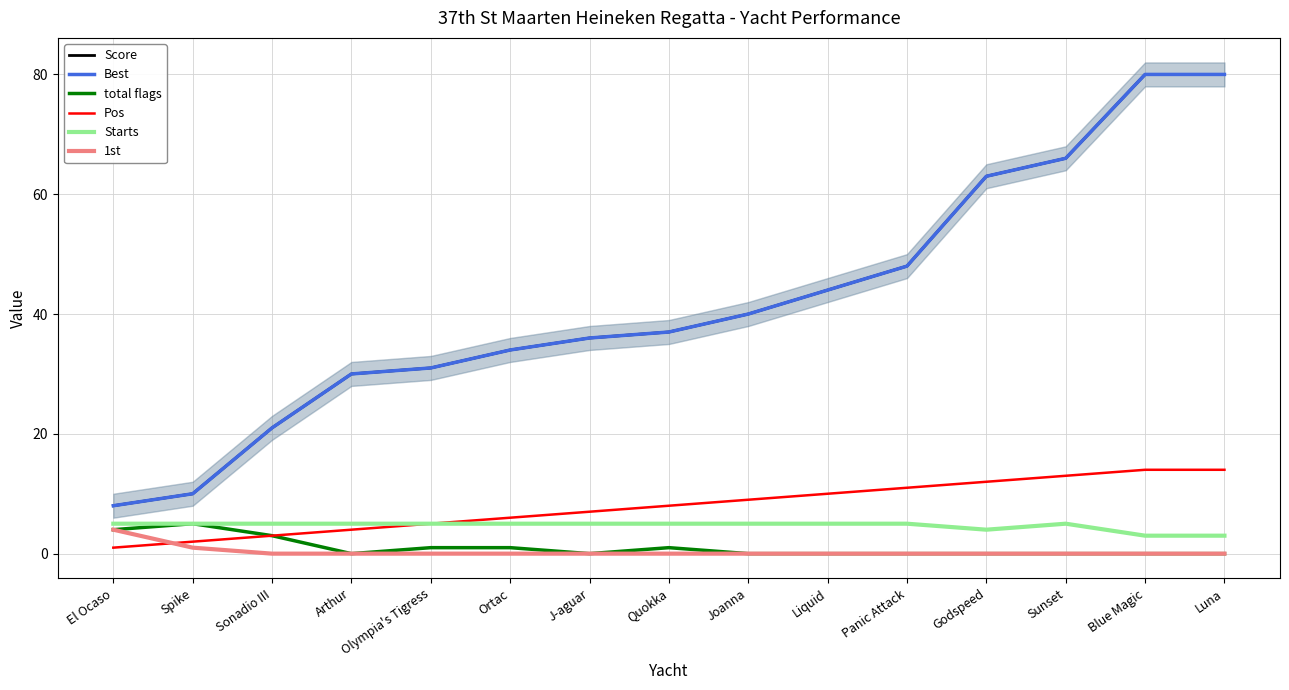

At which label does Best reach its peak?

Blue Magic